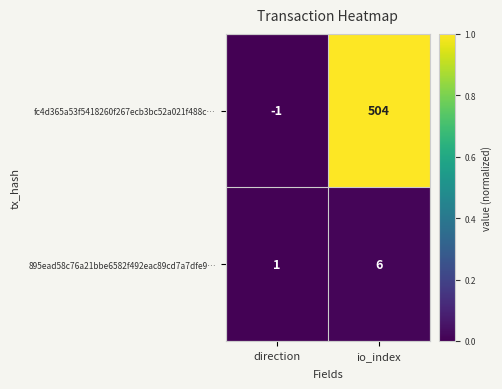

Is the value of 895ead58c76a21bbe6582f492eac89cd7a7dfe9… at io_index greater than the value of fc4d365a53f5418260f267ecb3bc52a021f488c… at io_index?

No